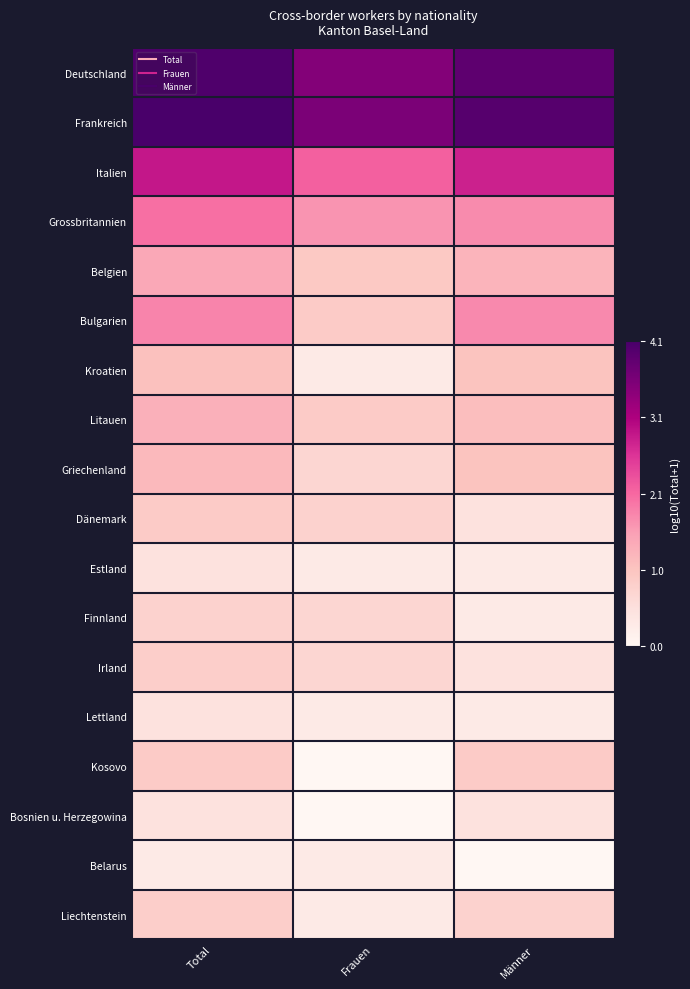

Which has a higher value, Frauen or Männer?

Männer